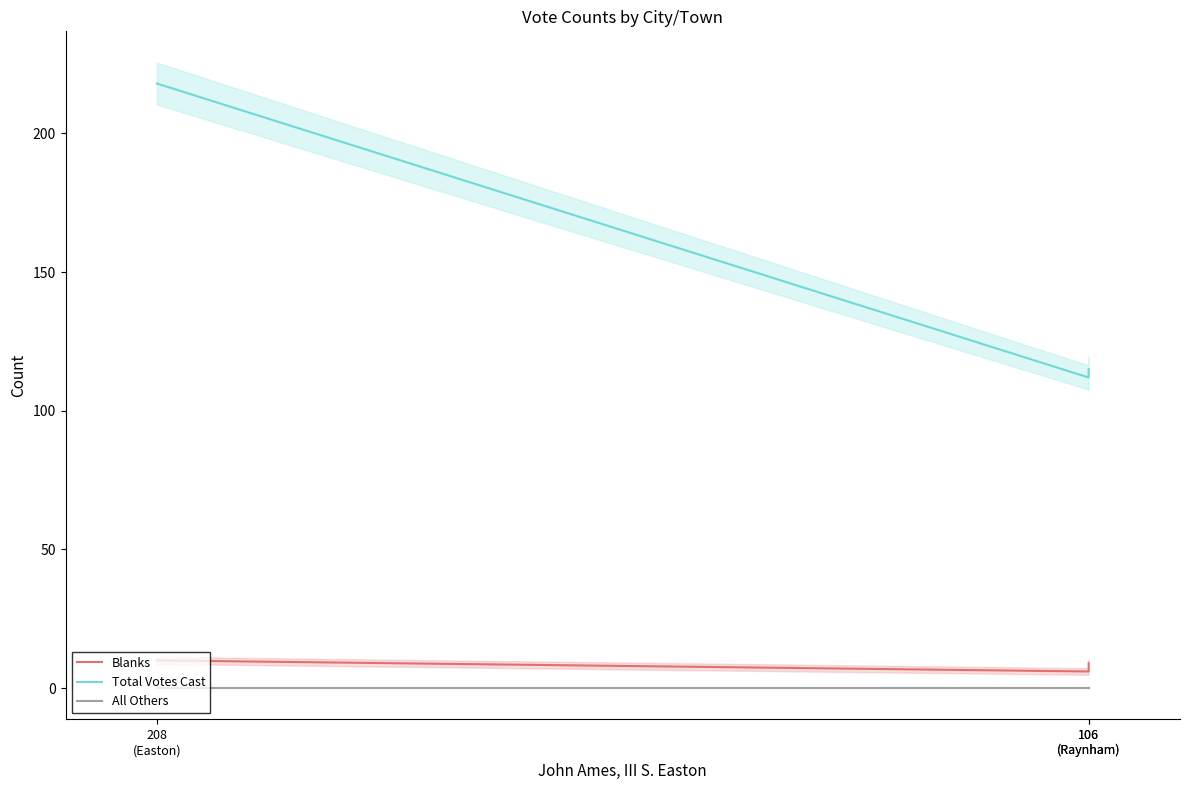

Which category has the highest value in the All Others series?

208
(Easton)